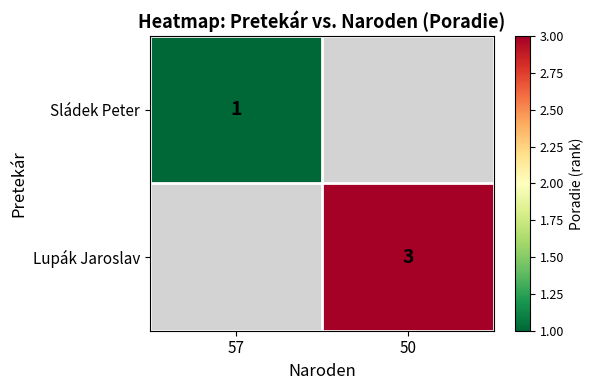

Which label corresponds to the smallest value in the chart?

57